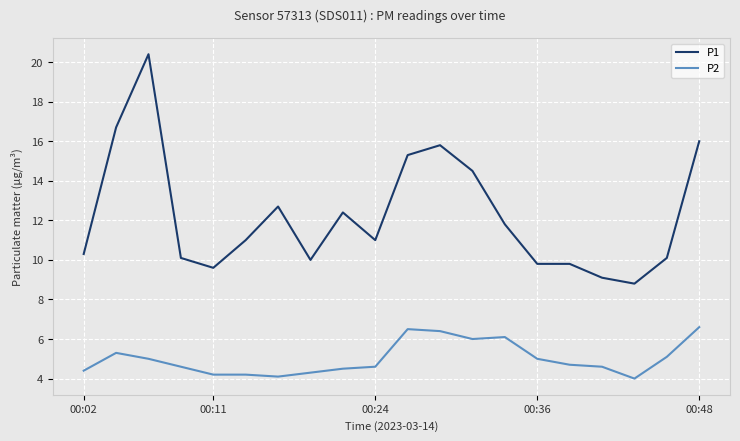

Count the number of data series in this chart.

2